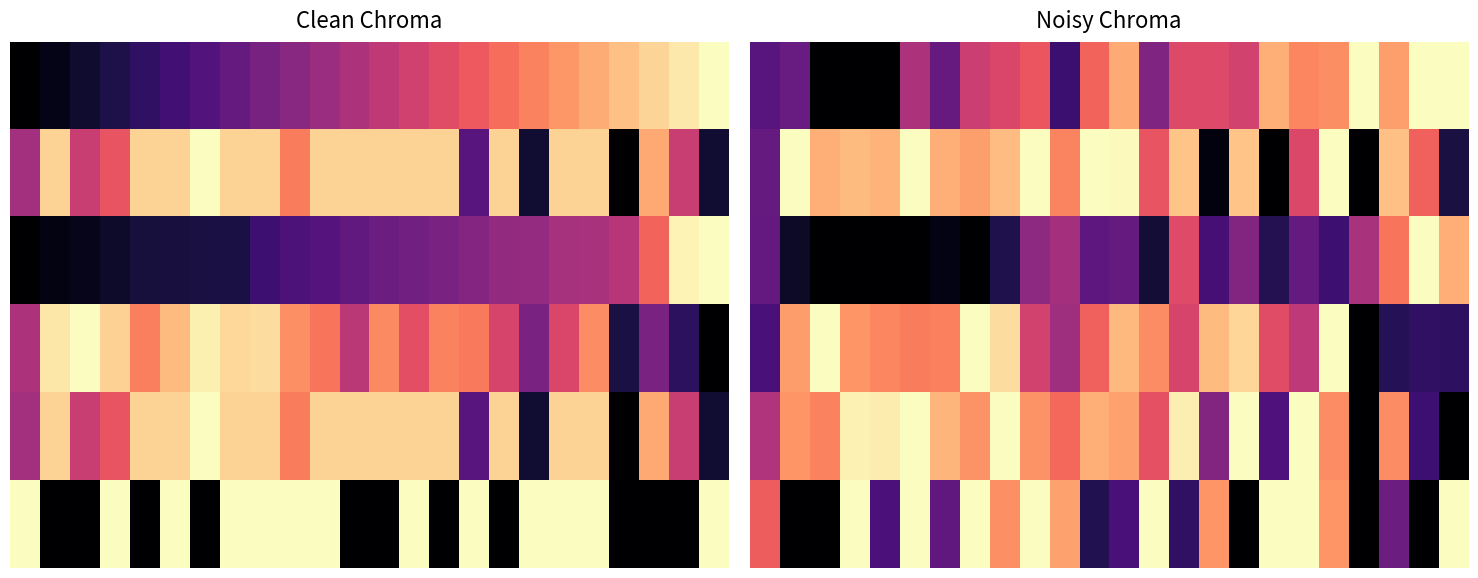

Count the number of categories in the chart.

24